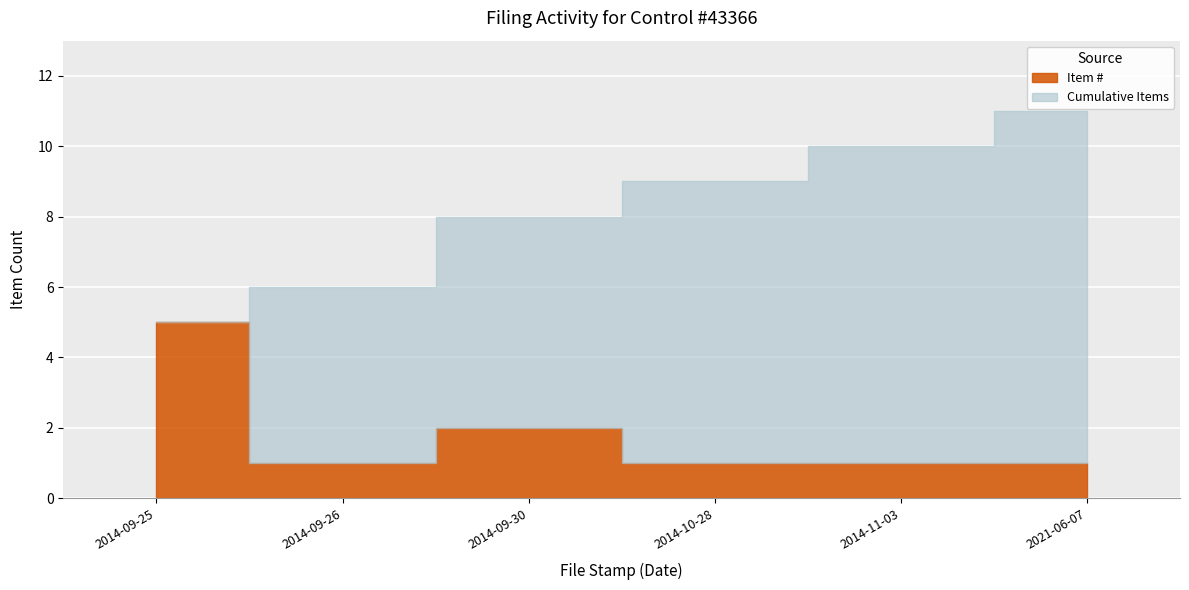

How many data points in Item # are above 1?

2